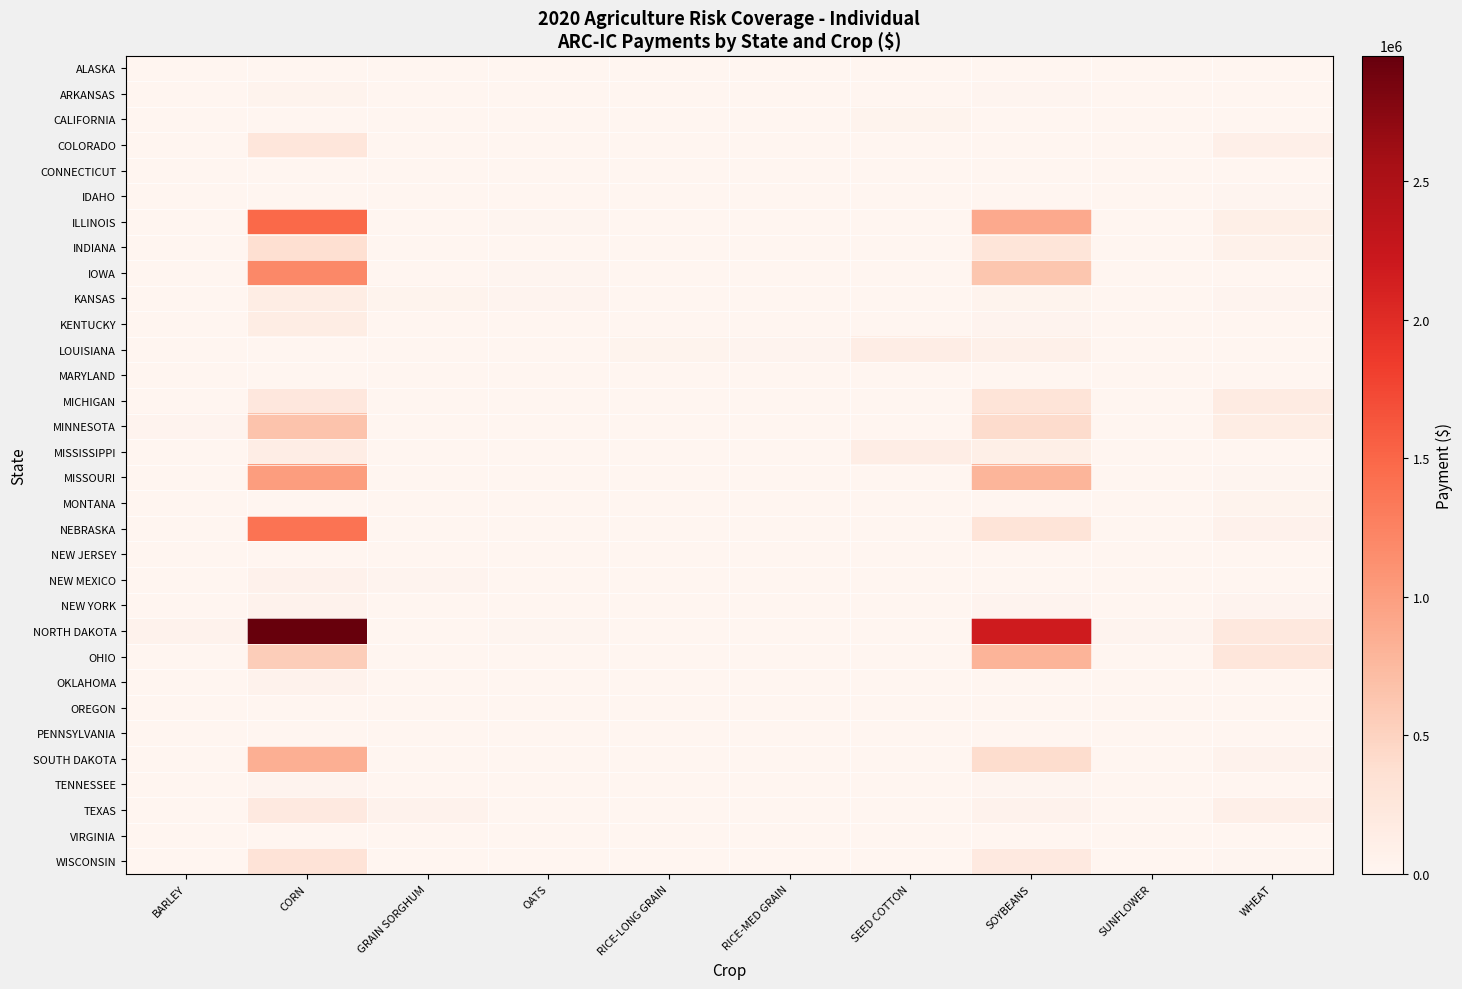

Which series changed the most between CORN and RICE-LONG GRAIN?

NORTH DAKOTA